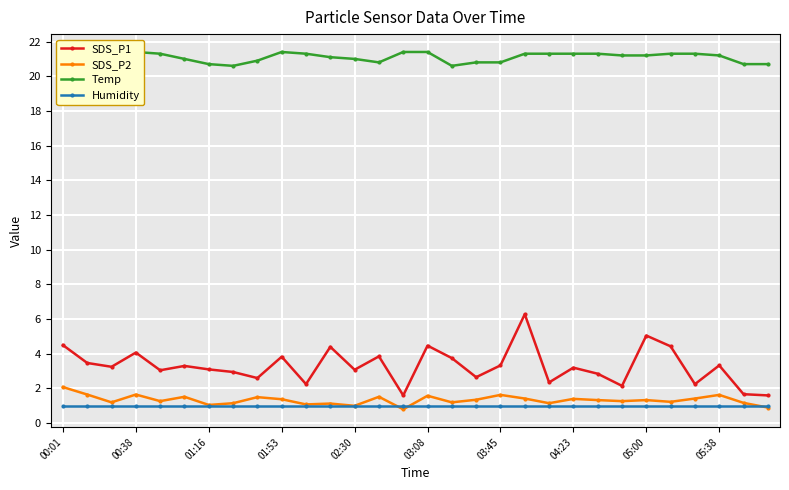

How many Temp values are between 20 and 21?

11